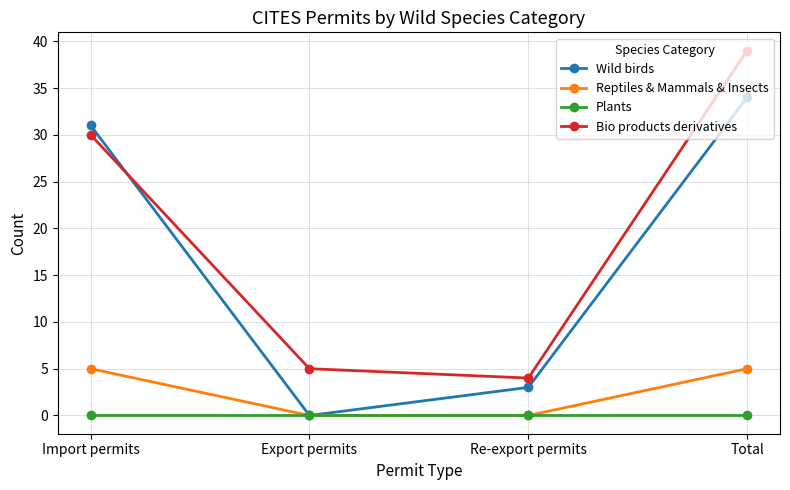

How many lines are shown in the chart?

4